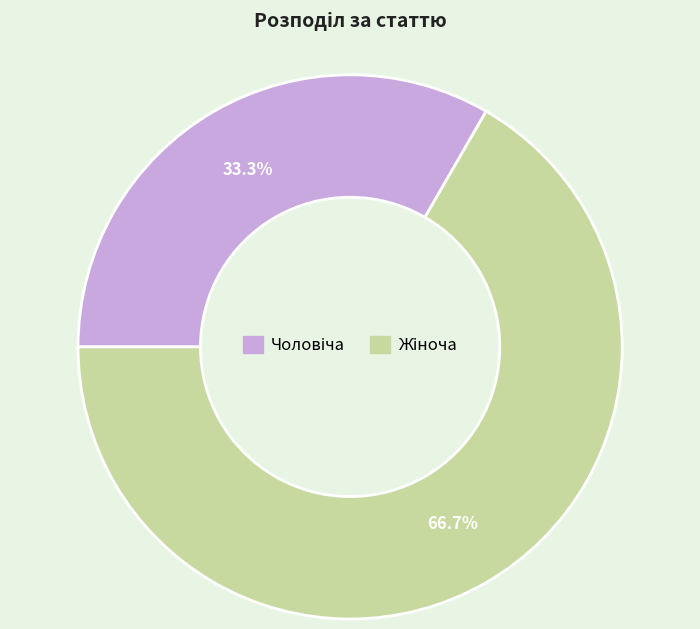

To the nearest percent, what is the average slice percentage?

50%